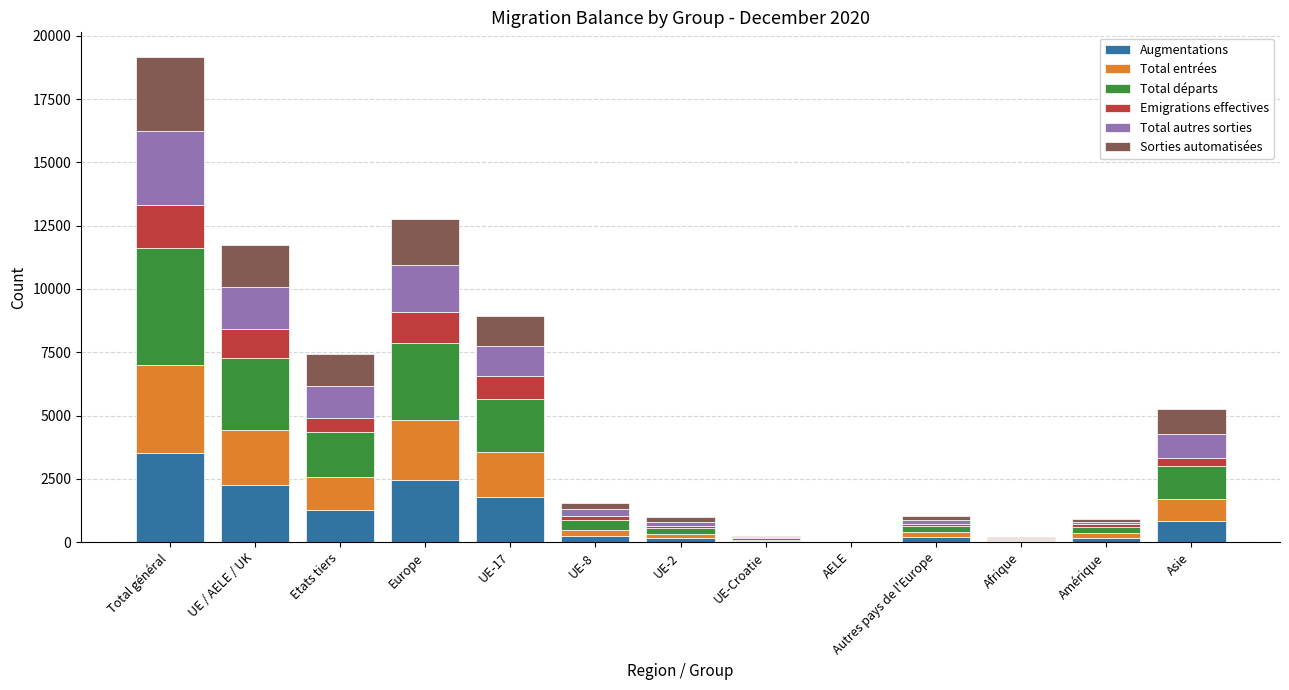

Which category has the highest value in the Augmentations series?

Total général